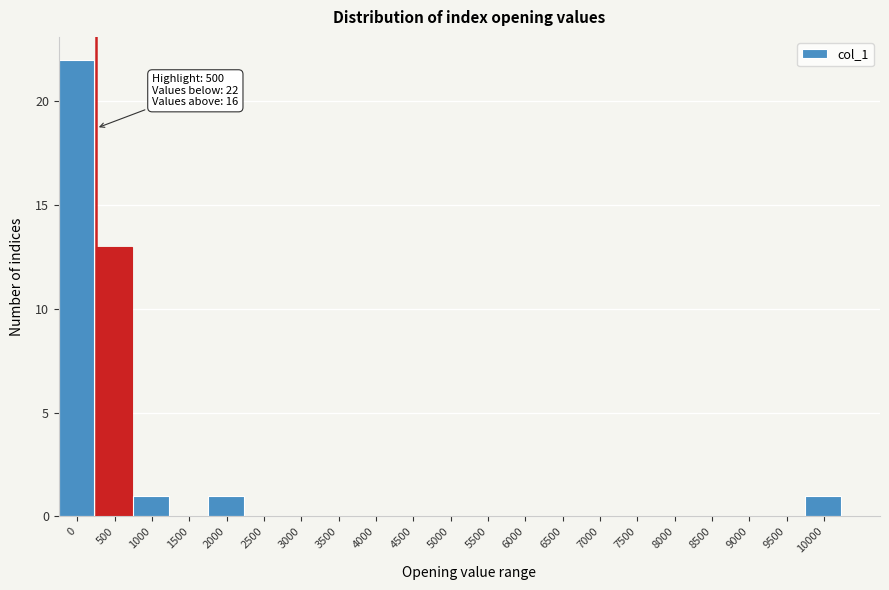

Reading right to left, list all the values displayed in this chart.

10000=1	9500=0	9000=0	8500=0	8000=0	7500=0	7000=0	6500=0	6000=0	5500=0	5000=0	4500=0	4000=0	3500=0	3000=0	2500=0	2000=1	1500=0	1000=1	500=13	0=22